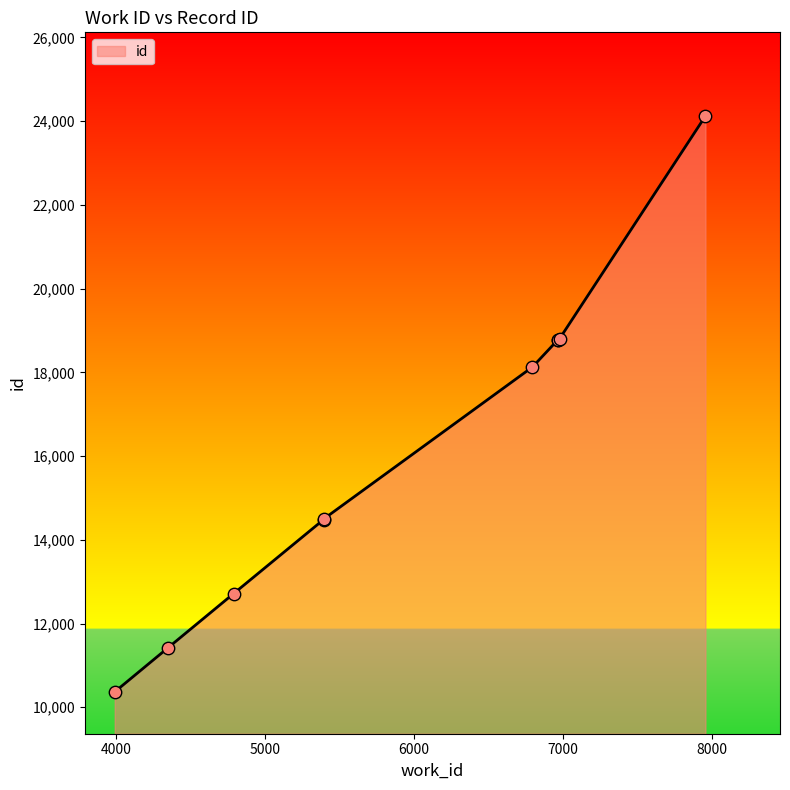

Which has a higher value, 5397 or 6976?

6976